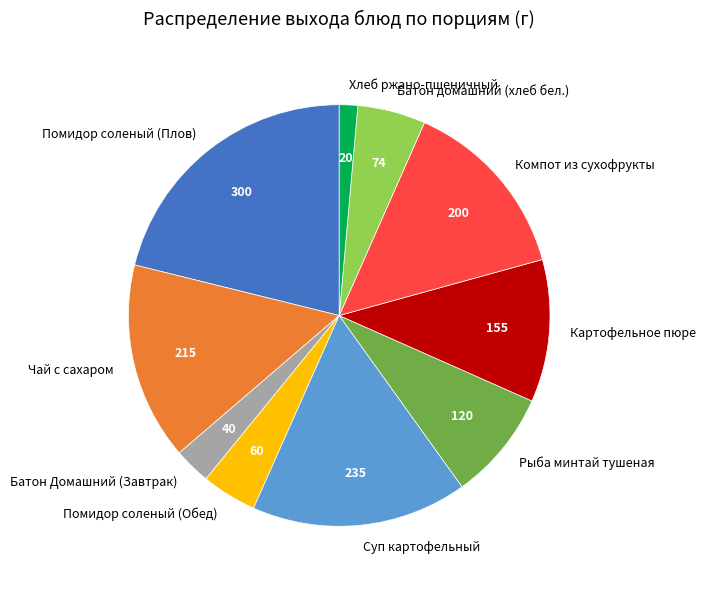

What is the largest slice in the pie chart?

Помидор соленый (Плов)